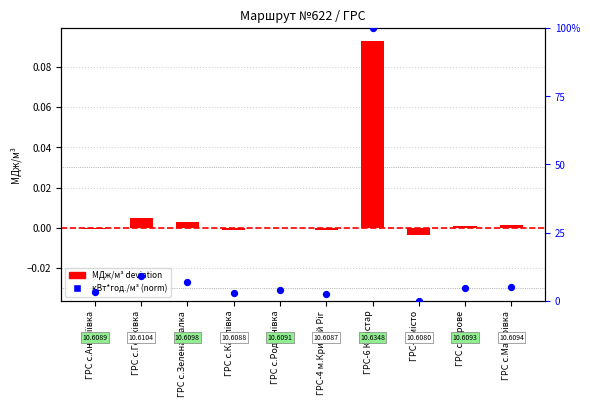

Which series has the largest total across all categories?

кВт*год./м³ (norm)